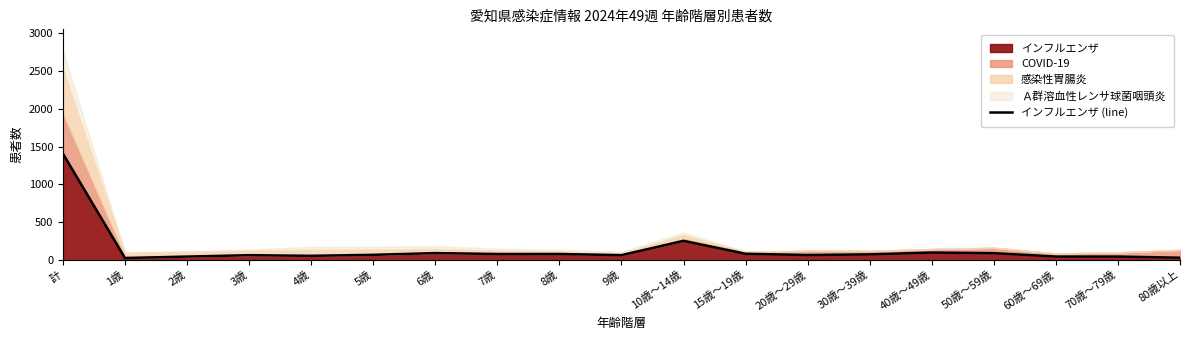

Does the chart display data point markers on the line(s)?

No